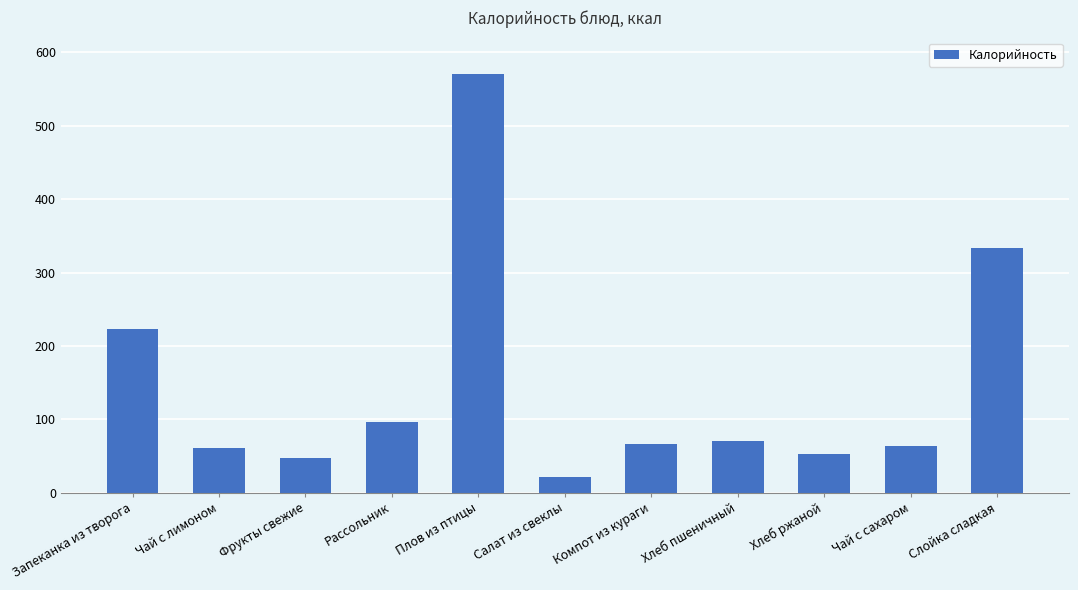

What position from the left is Салат из свеклы?

6